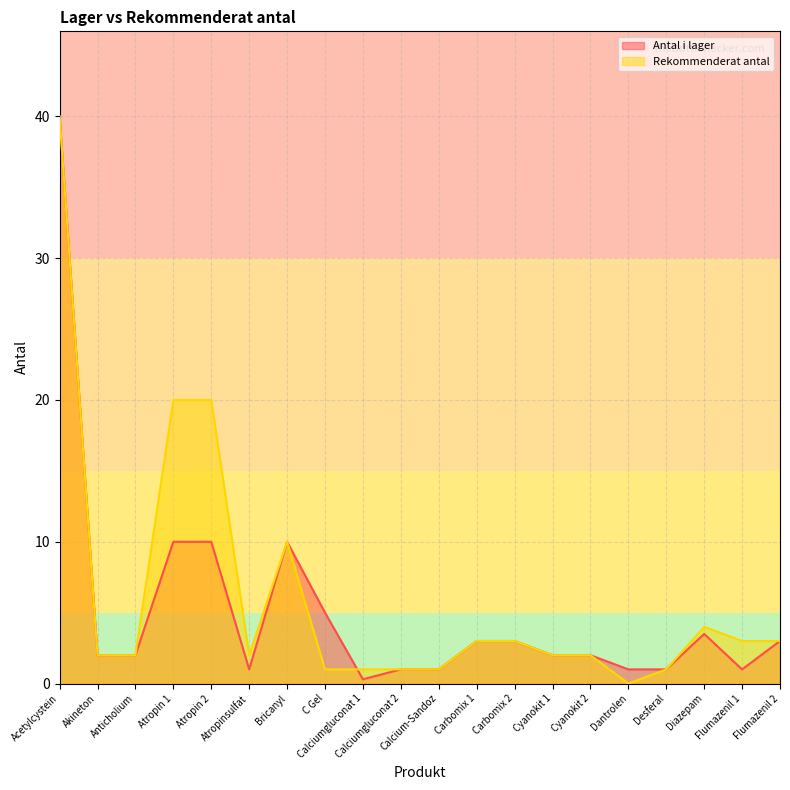

At which category is the sum across all series the highest?

Acetylcystein